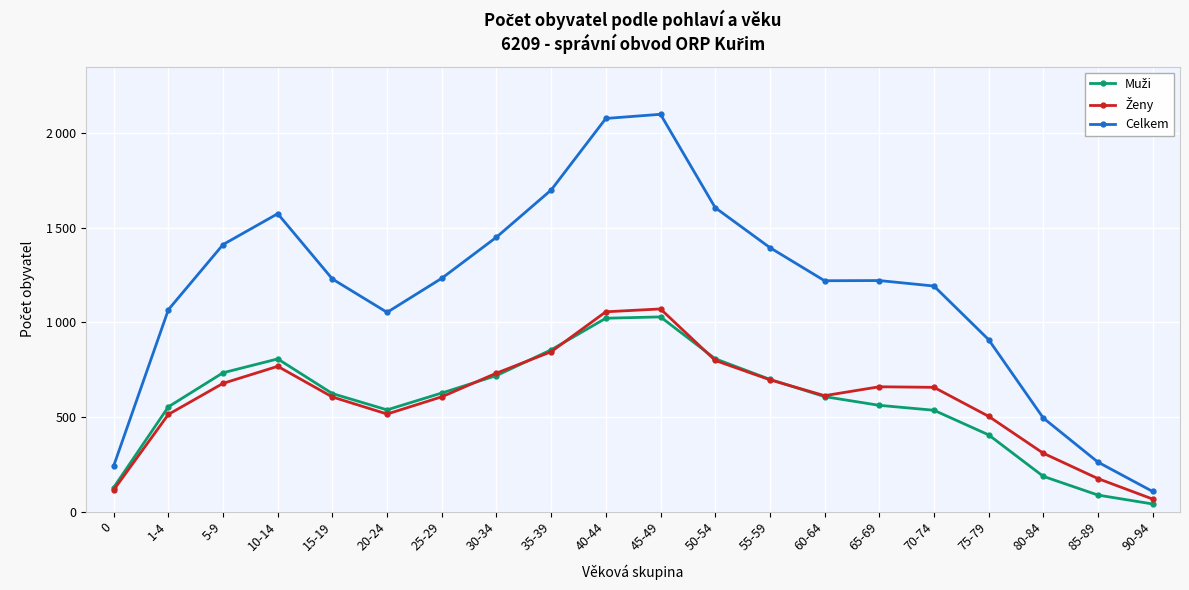

Does the chart have visible grid lines?

Yes